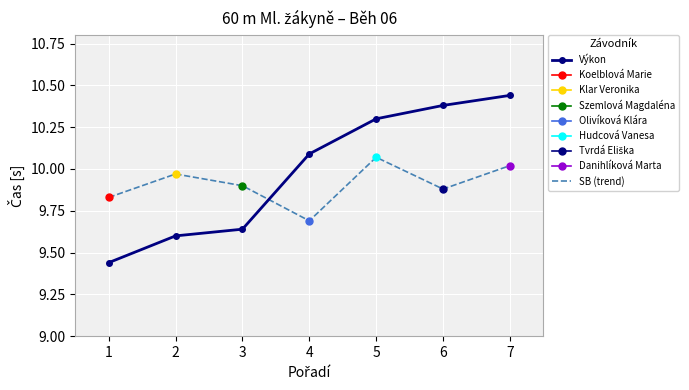

How many interior local peaks does the SB (trend) series have?

2